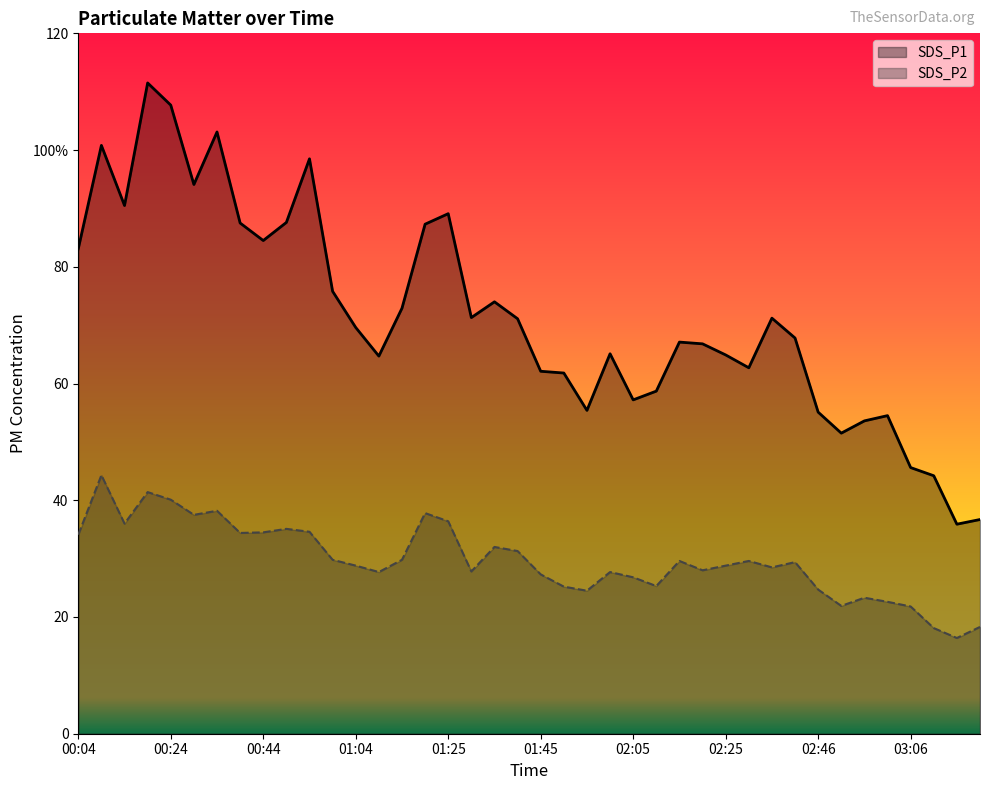

At 02:20, list the series in order from largest to smallest.

SDS_P1, SDS_P2